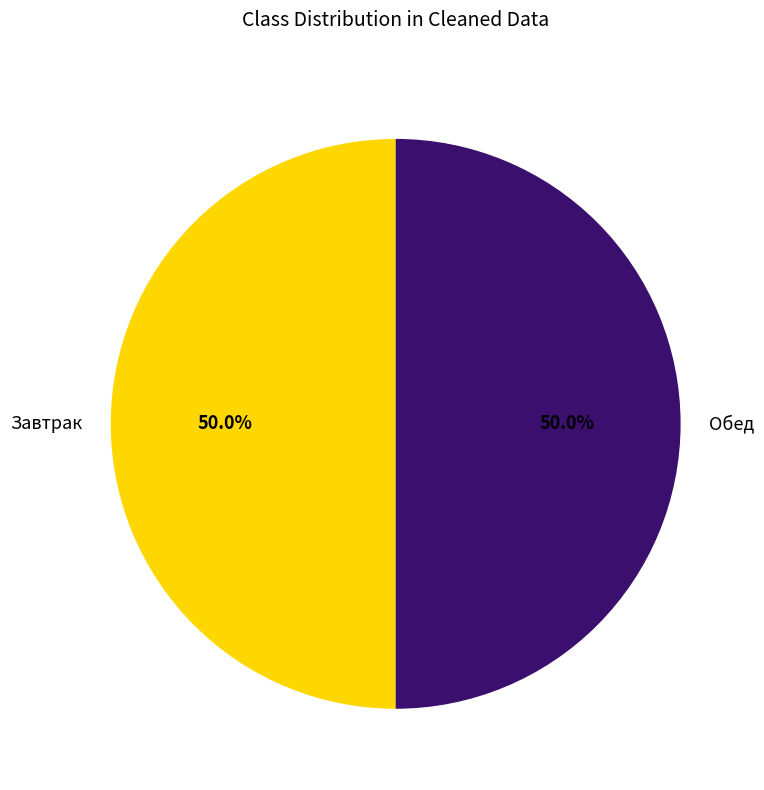

What percentage is NOT represented by Завтрак?

50.0%